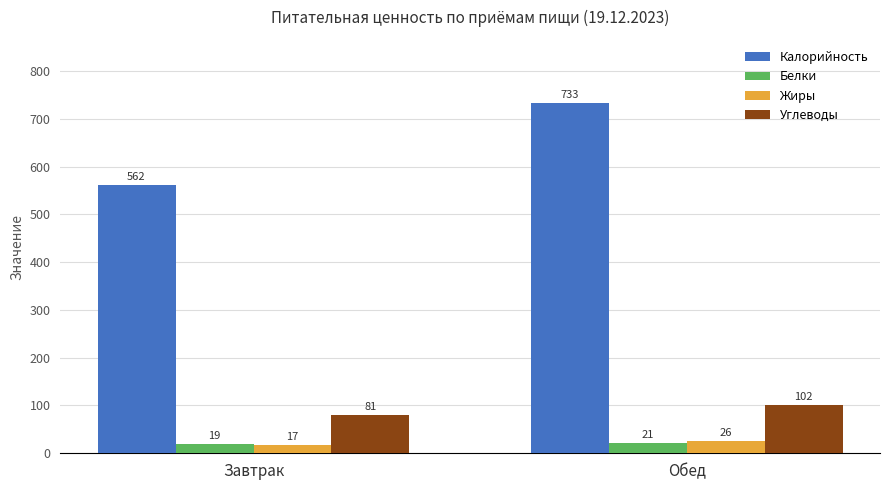

Which label corresponds to the smallest value in the chart?

Завтрак